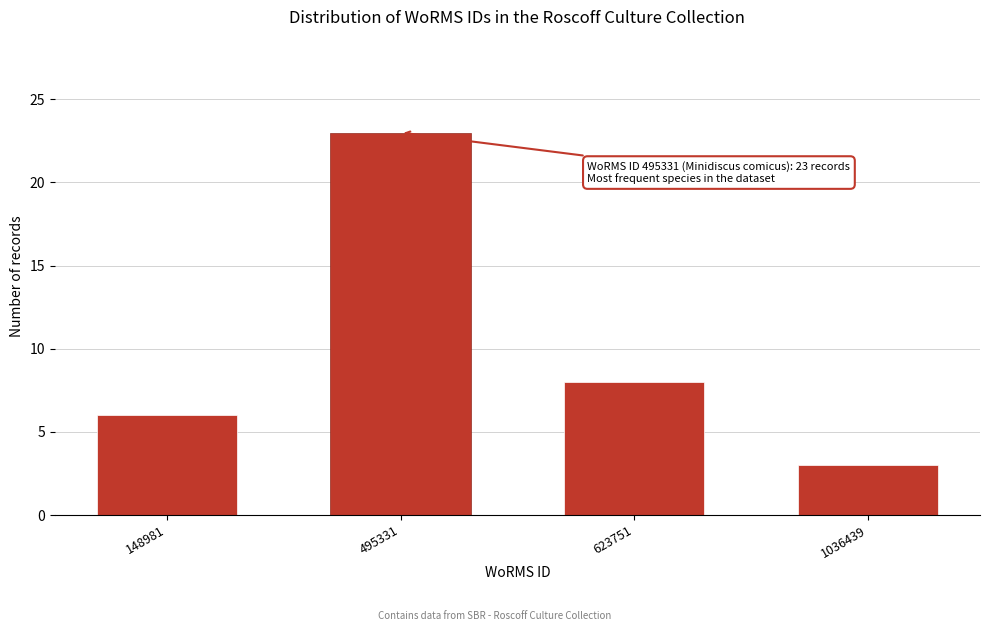

Reading left to right, transcribe all the data shown in this chart.

6	23	8	3